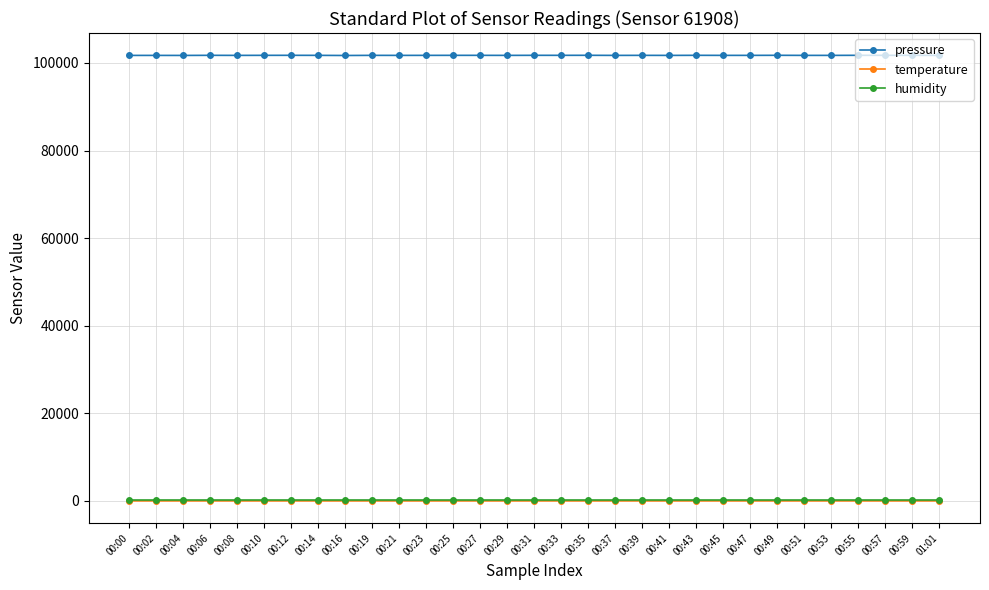

What is the lowest value of the pressure series?

101713.7